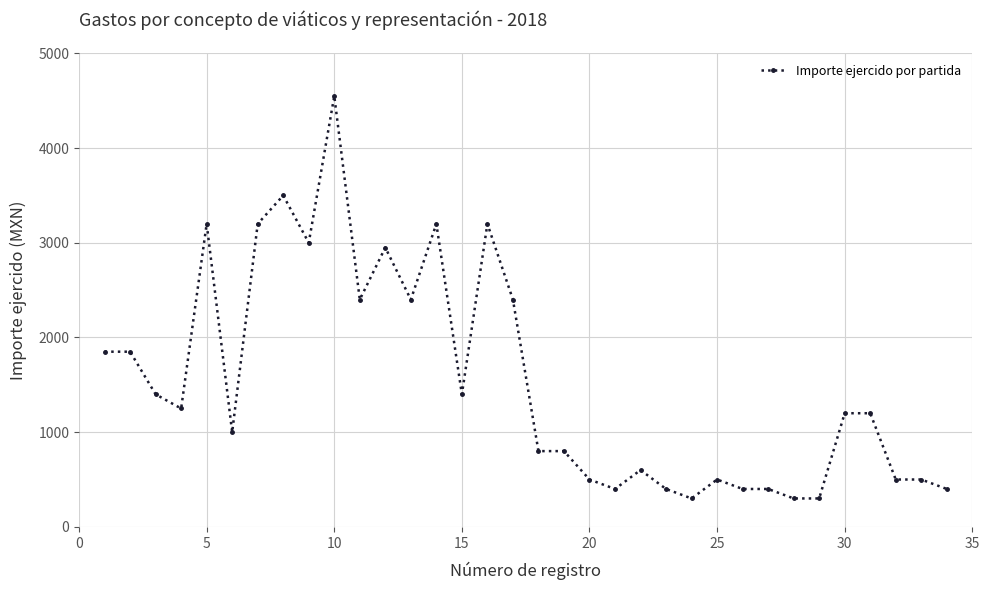

What is the difference between the second highest and minimum values?

3200